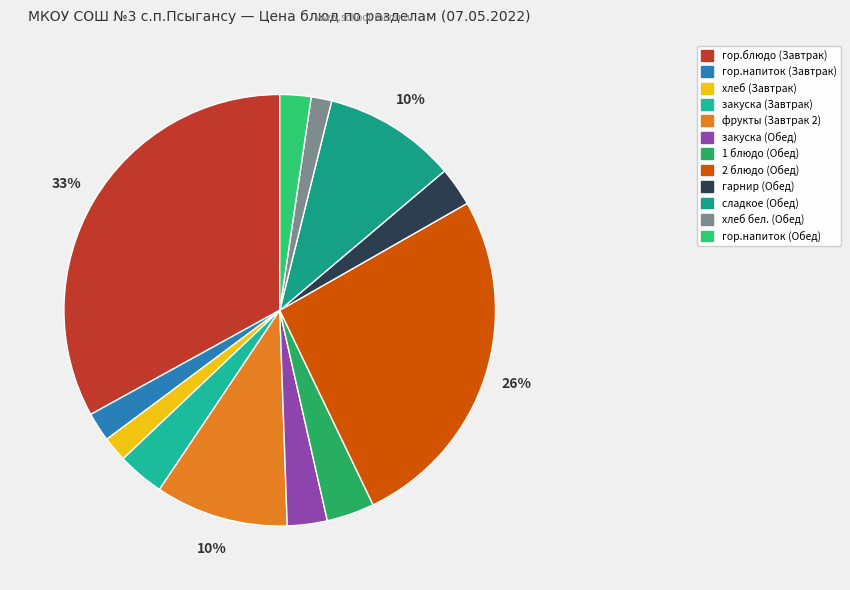

To the nearest percent, what portion does гор.напиток (Обед) represent?

2%